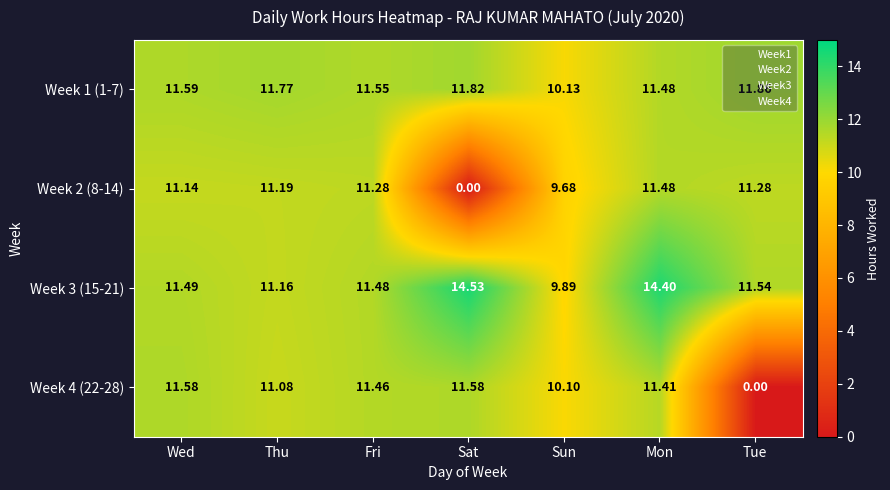

At which category does the chart reach its peak across all series?

Sat